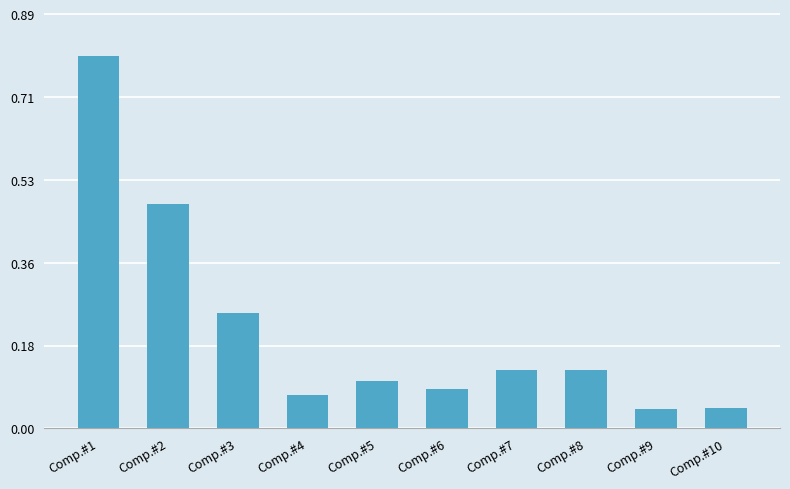

Are the bars horizontal?

No